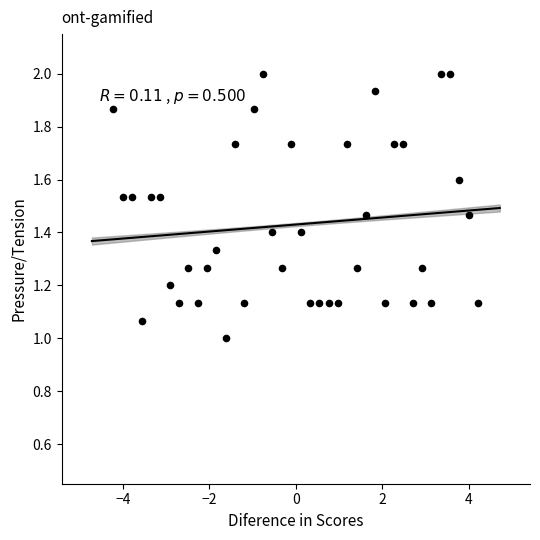

What is the range of Y values (max minus min)?

1.0